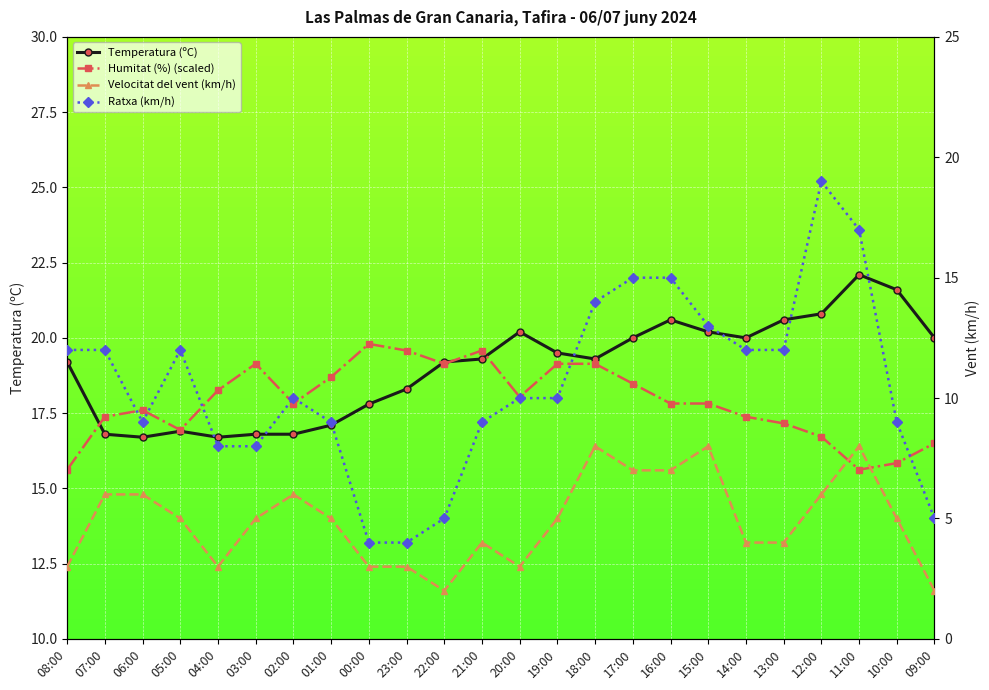

At which category does the chart reach its peak across all series?

11:00